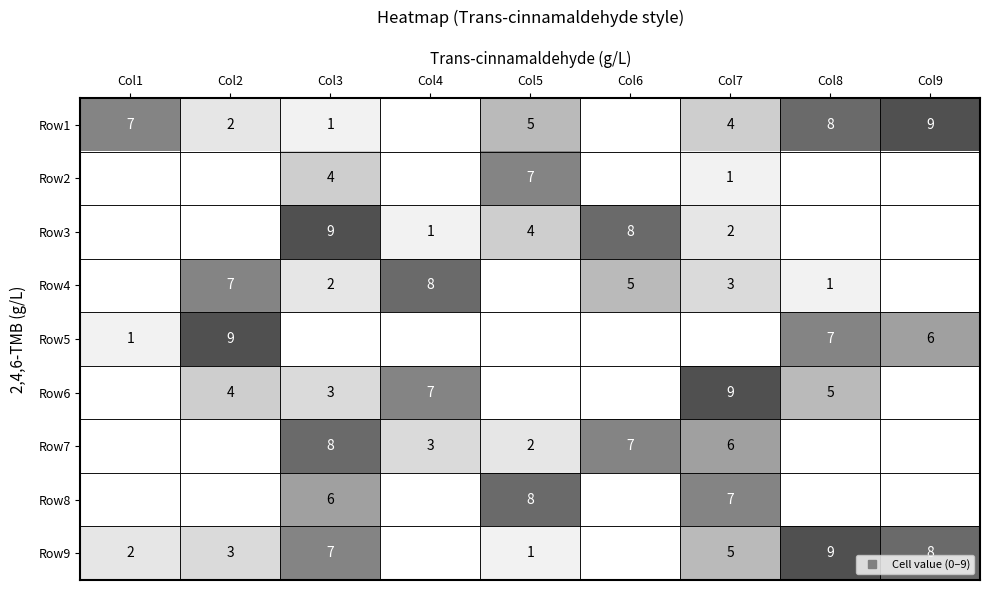

How many values in the Row9 series exceed 3?

4